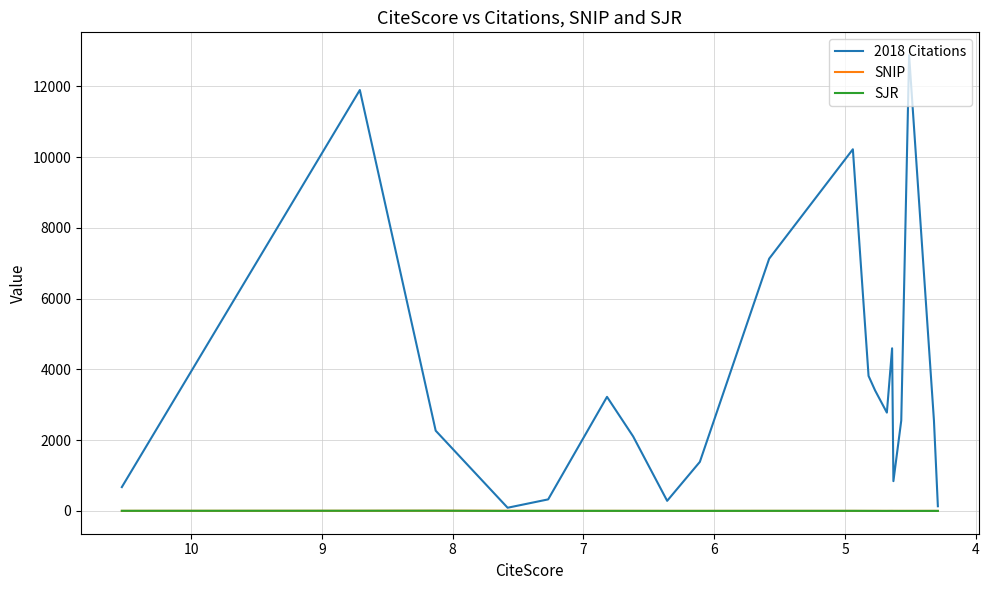

What is the minimum value for 2018 Citations?

91.0